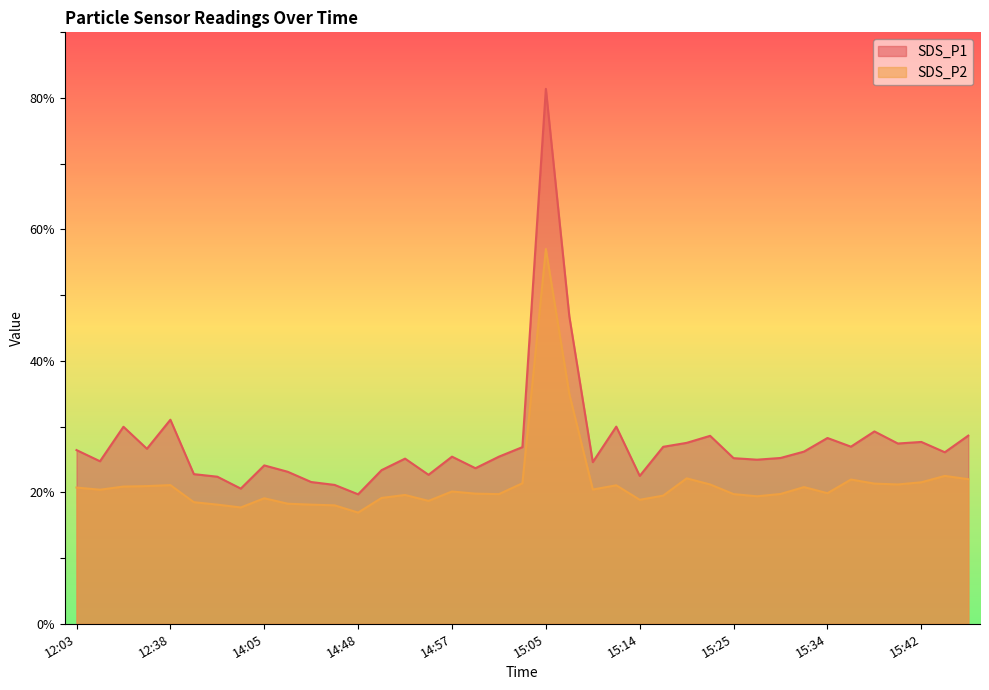

What is the lowest value of the SDS_P1 series?

19.7